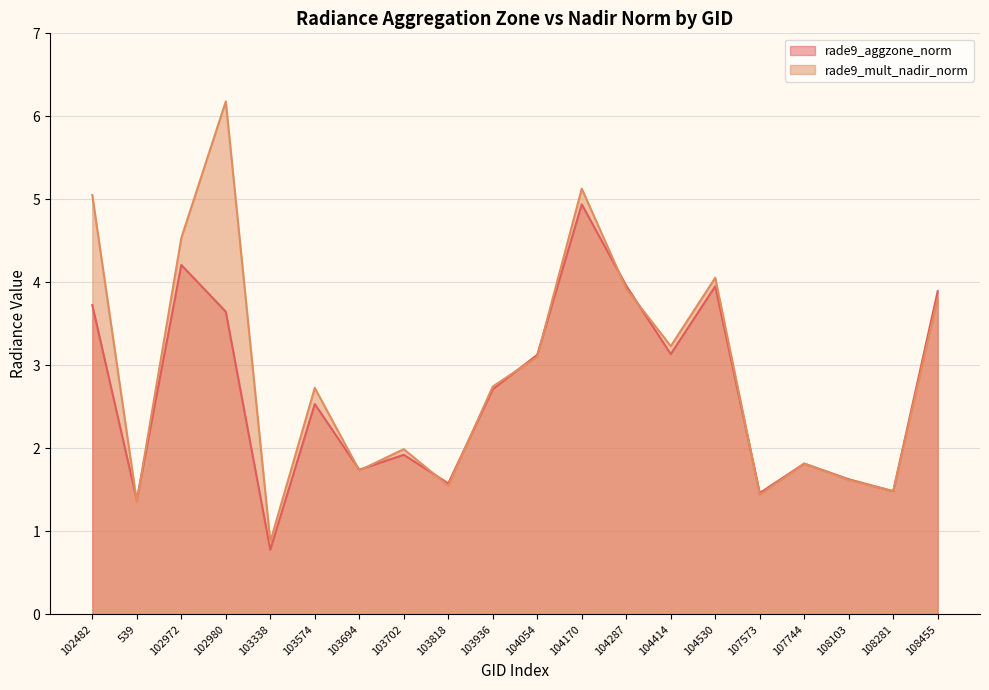

What is the value of the rade9_aggzone_norm point at the 18th from the left?

1.6